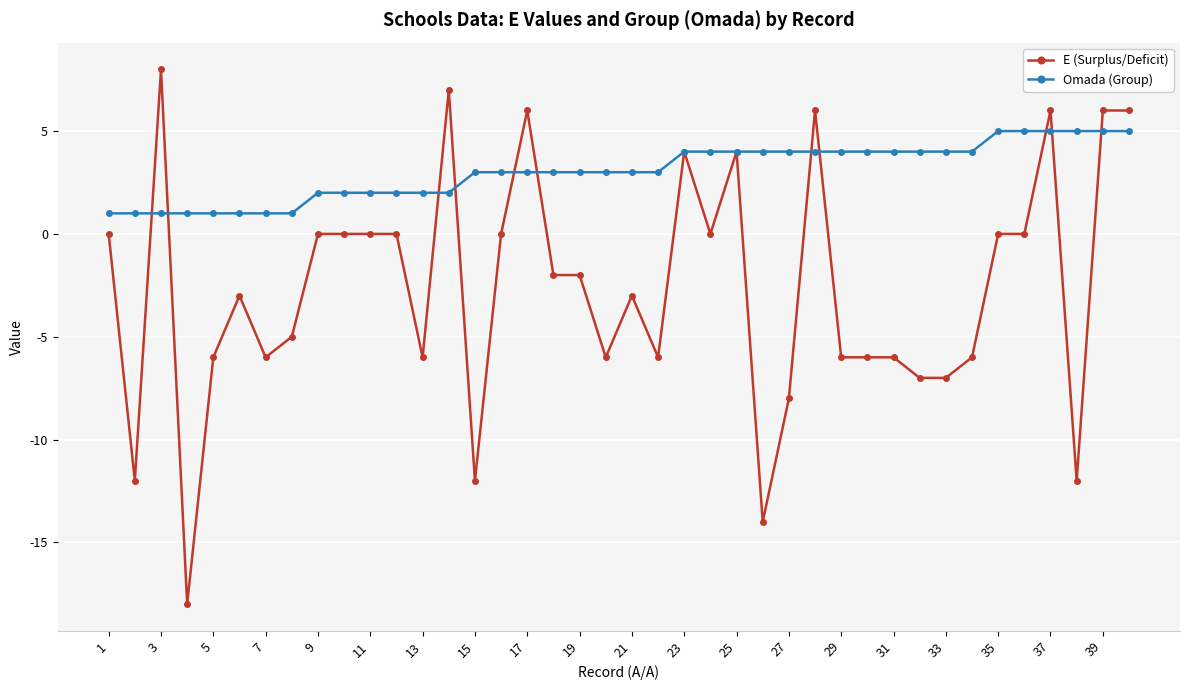

What is the lowest value of the E (Surplus/Deficit) series?

-18